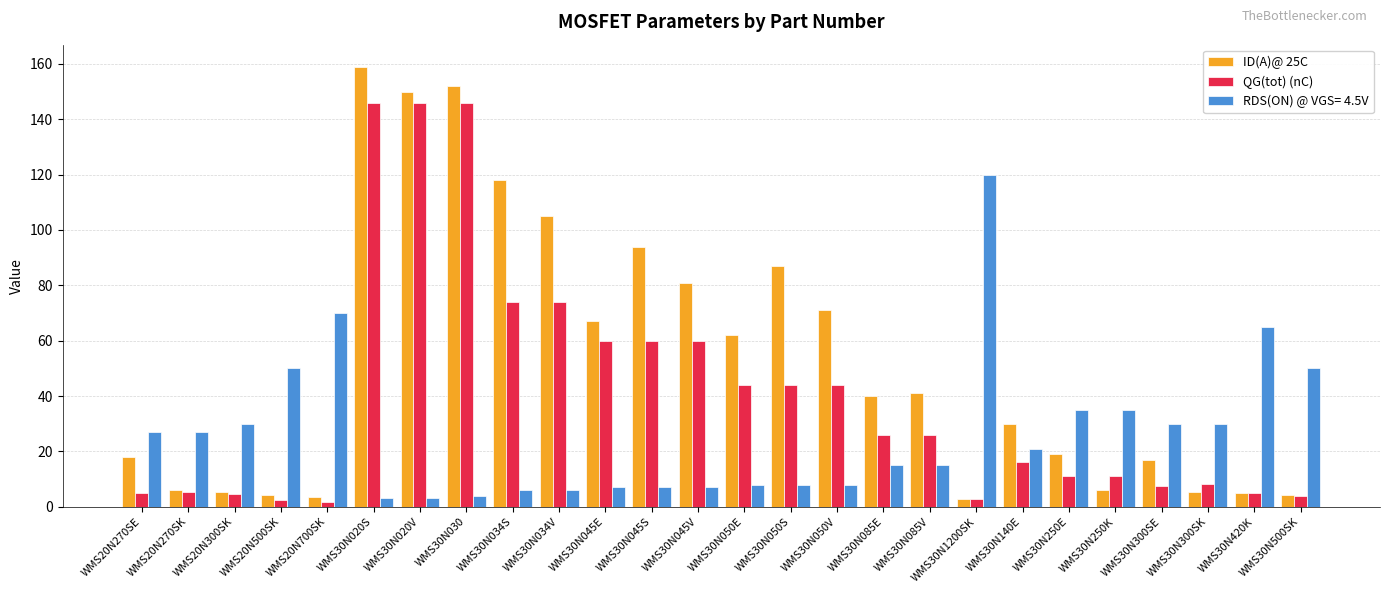

How many values in the ID(A)@ 25C series are below 40?

13